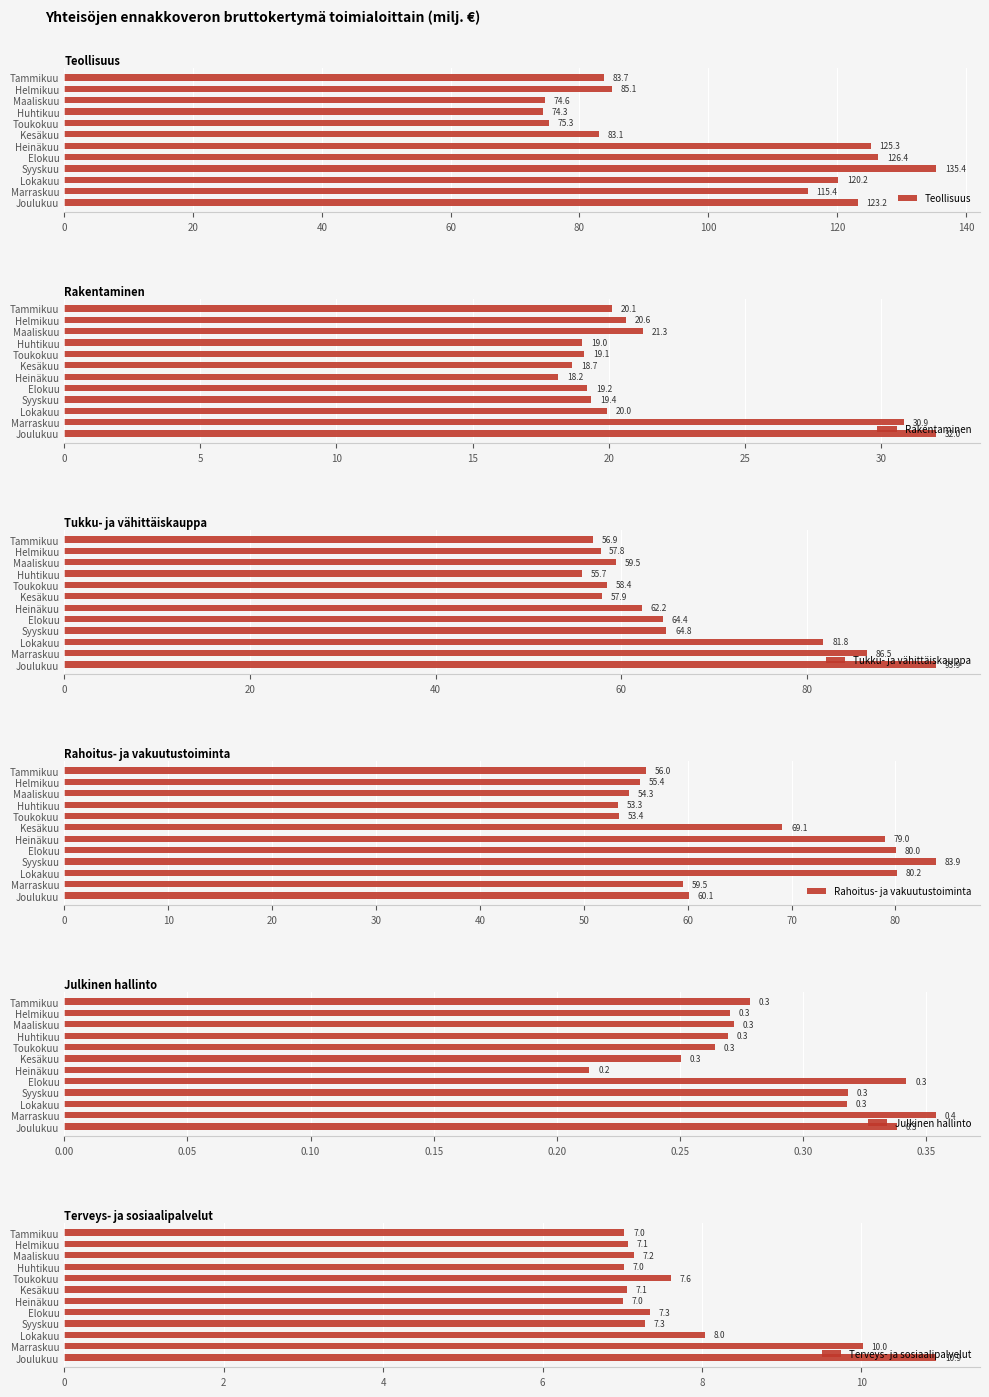

What is the minimum value for Teollisuus?

74.3